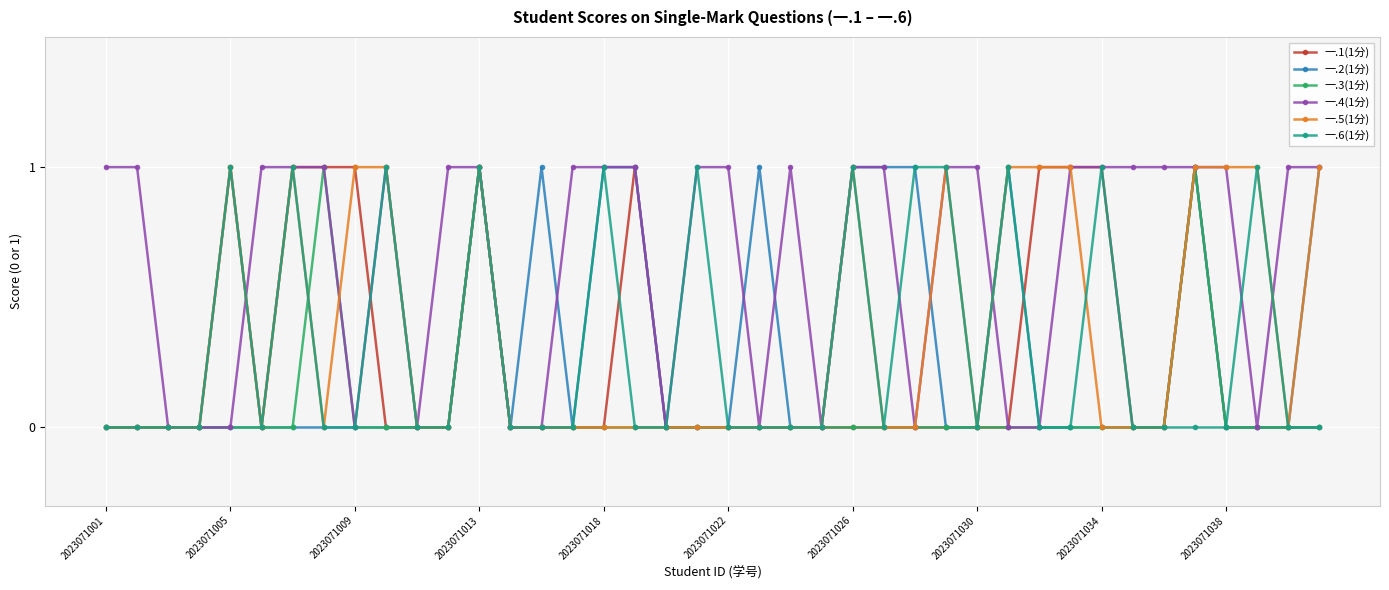

Which series has the largest total across all categories?

一.4(1分)